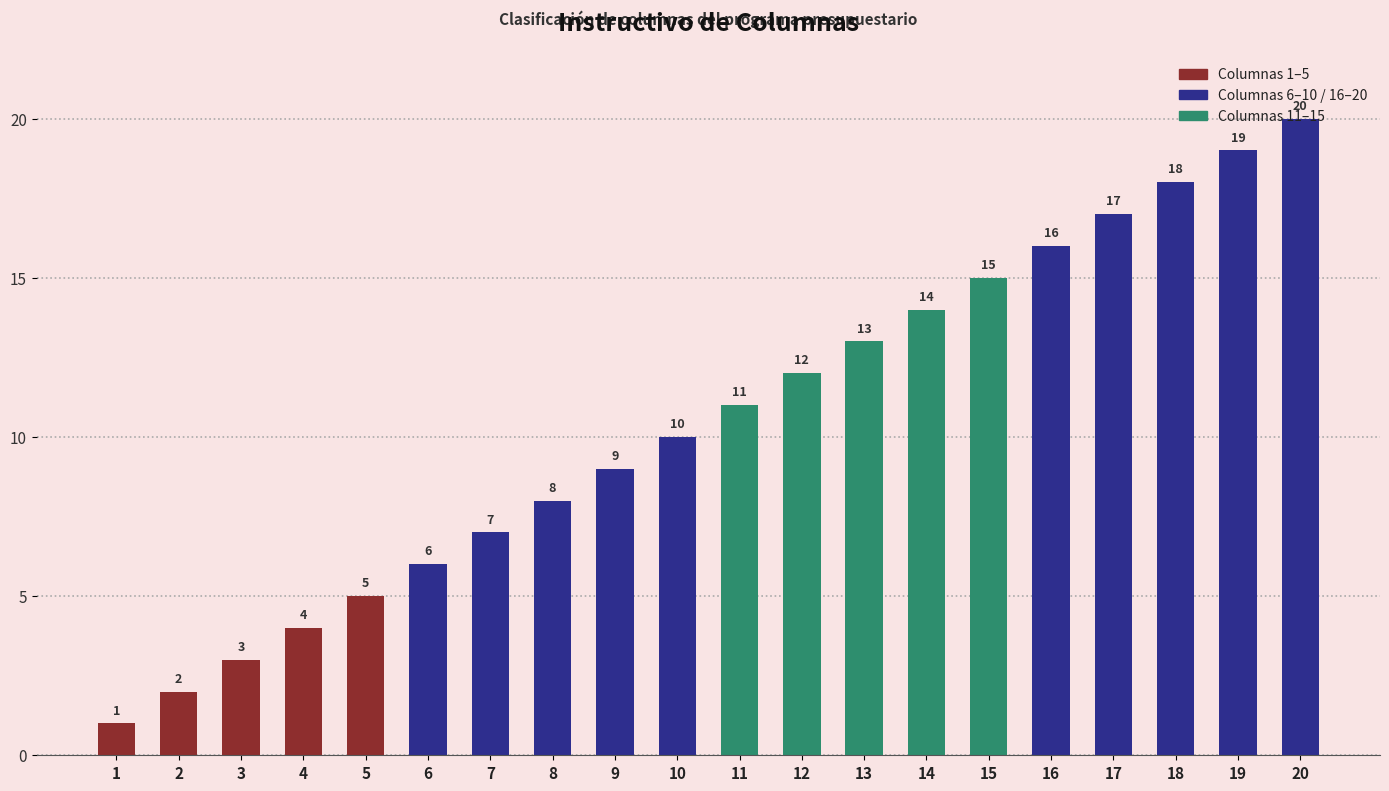

Reading left to right, extract all data points from this chart.

1=1	2=2	3=3	4=4	5=5	6=6	7=7	8=8	9=9	10=10	11=11	12=12	13=13	14=14	15=15	16=16	17=17	18=18	19=19	20=20